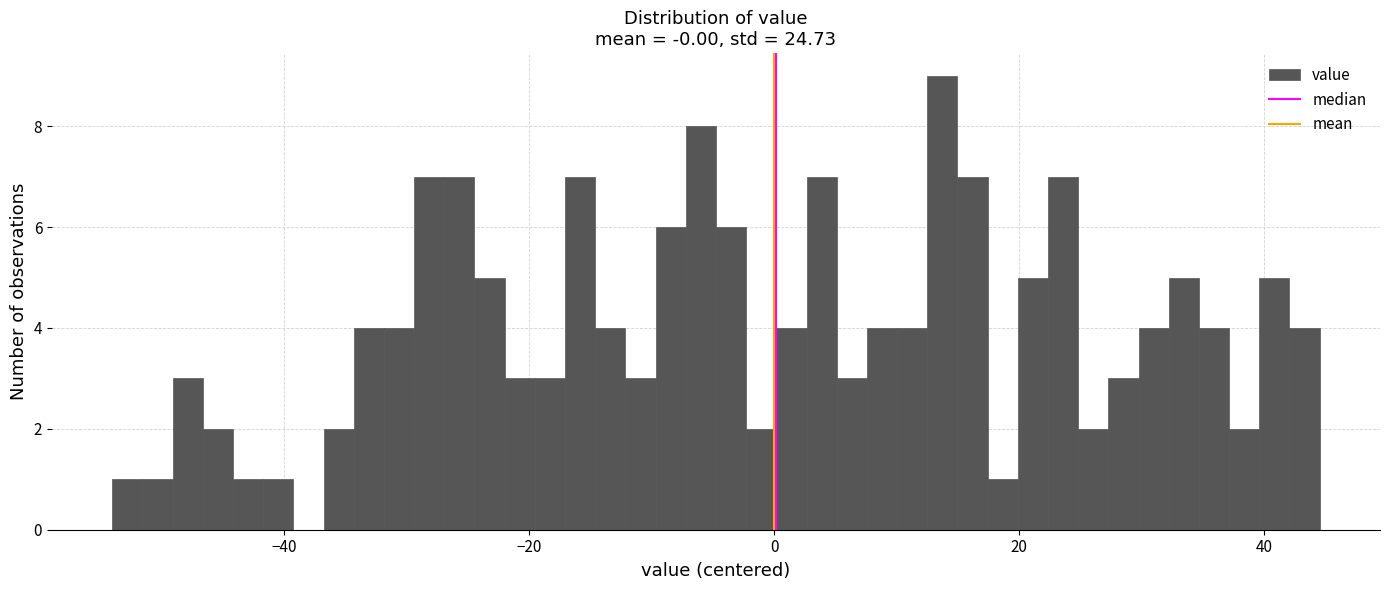

Around what value on the x-axis is the tallest bar? Give the approximate position of its centre, as read against the axis.

14